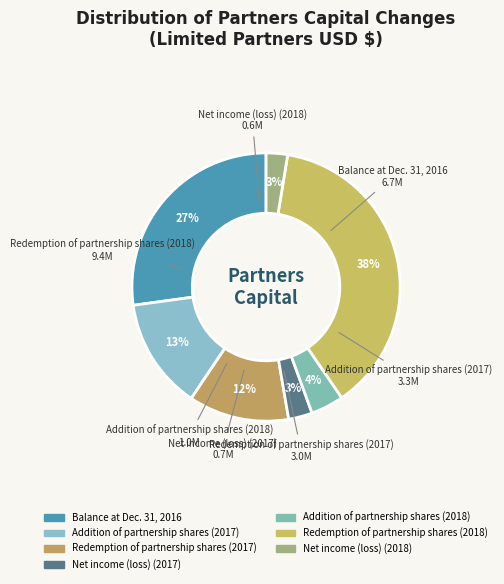

How many slices are in this pie chart?

7